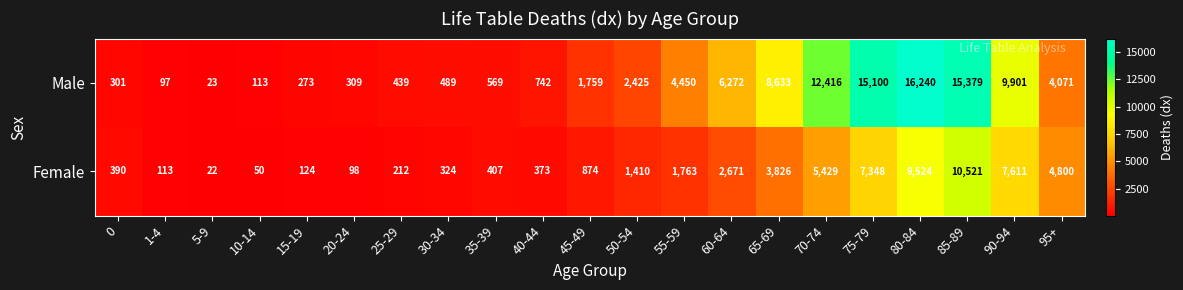

What is the difference between the highest and lowest values at 20-24?

211